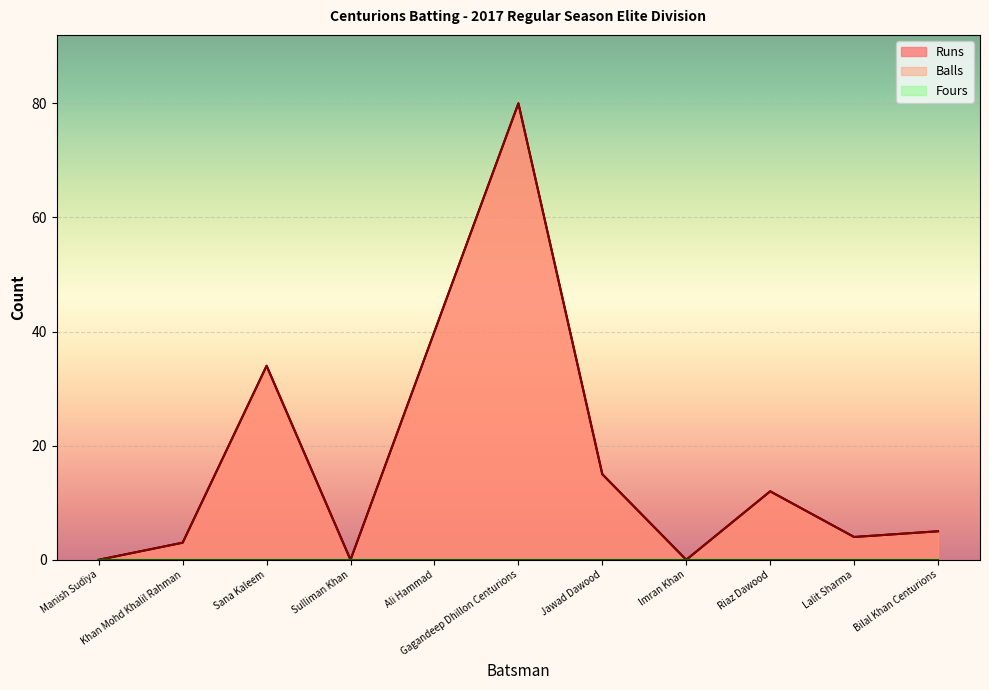

What position from the right is Lalit Sharma?

2